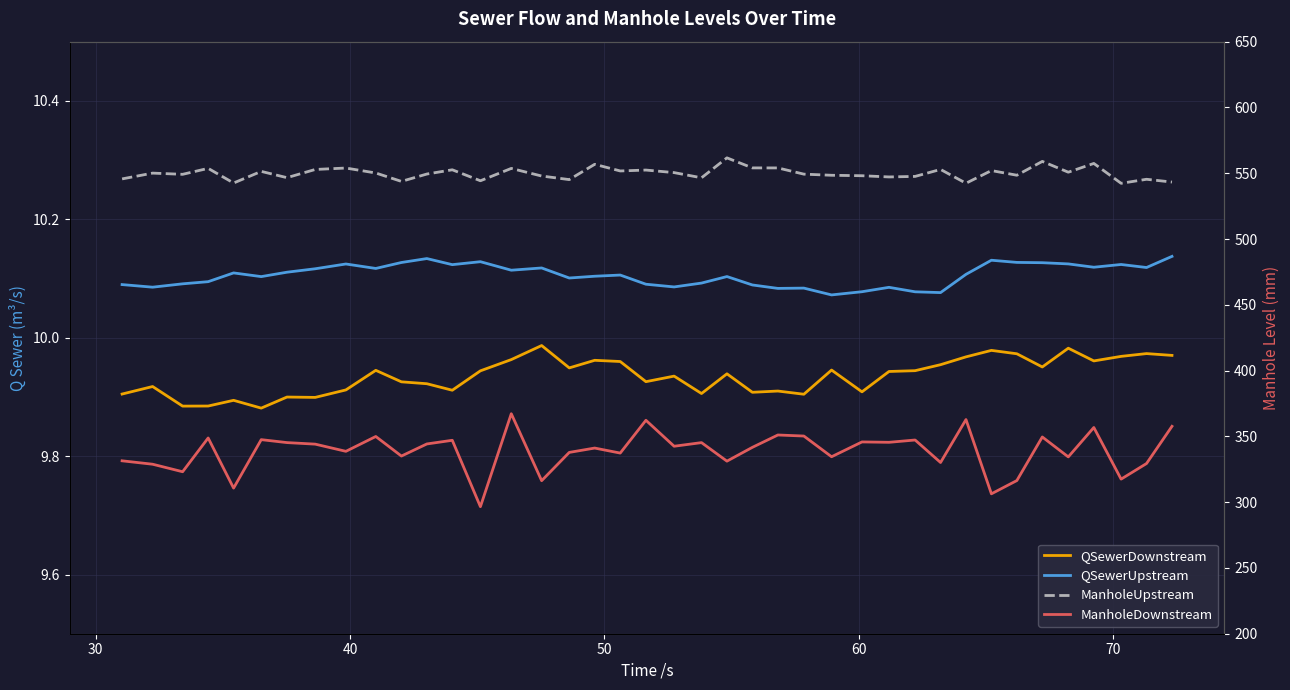

What is the average value of the ManholeUpstream series?

549.9